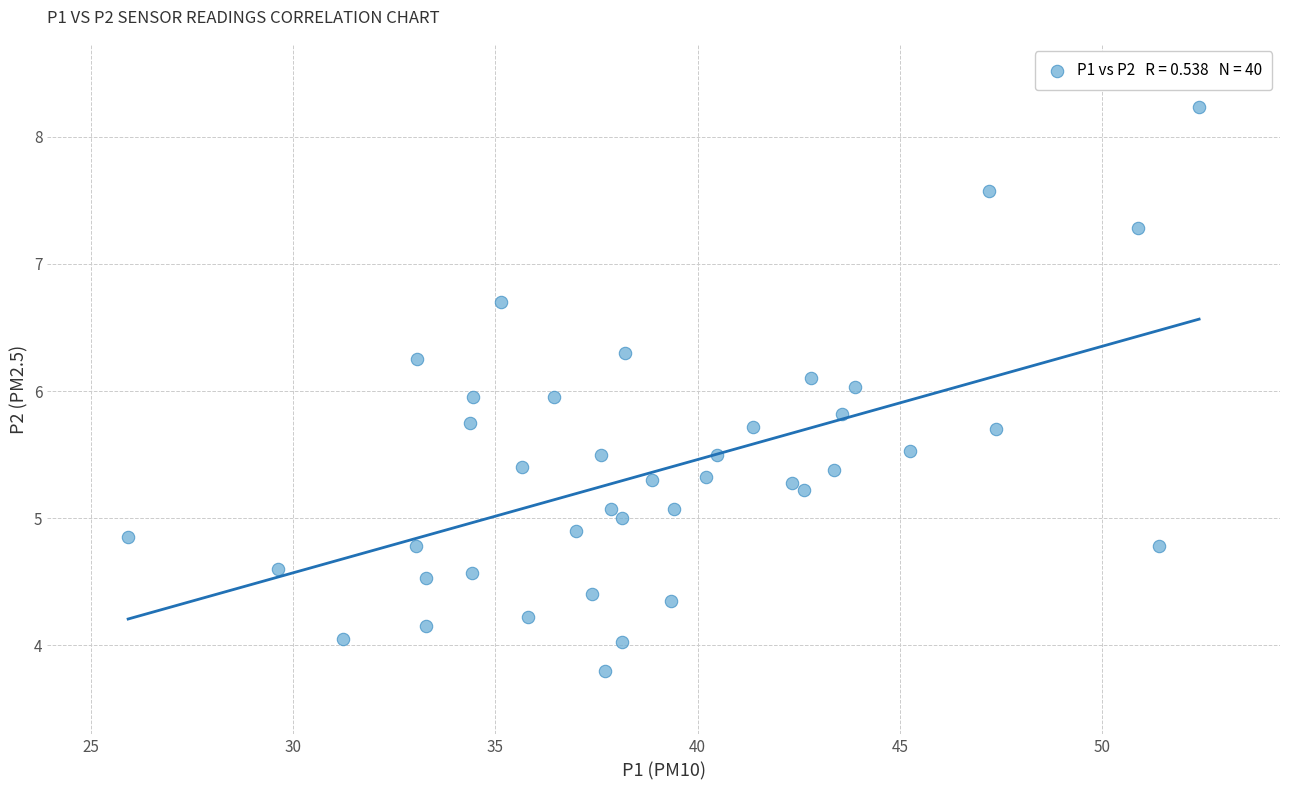

What is the range of Y values (max minus min)?

4.4